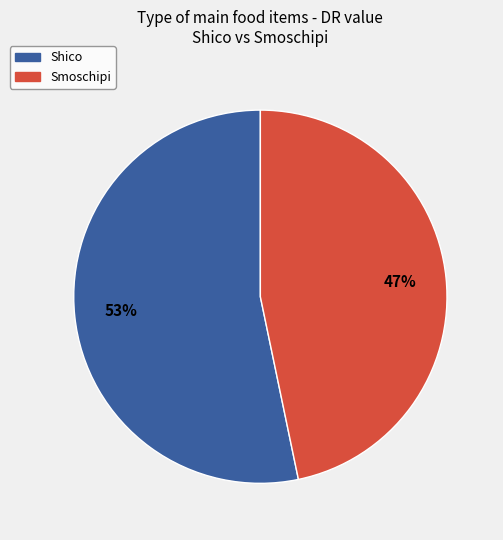

True or false: Shico accounts for 53% of the total.

True